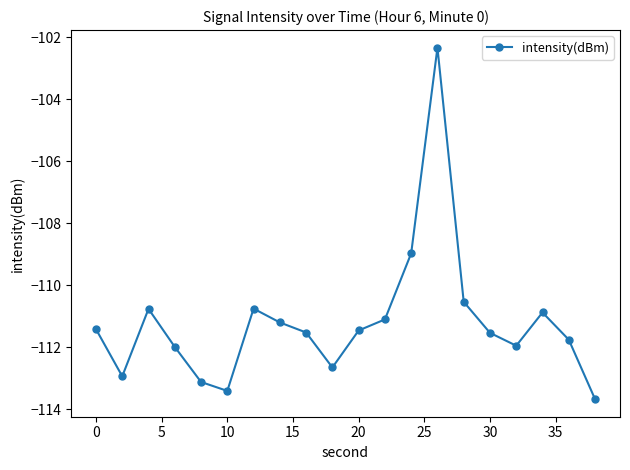

What is the smallest value displayed?

-113.7